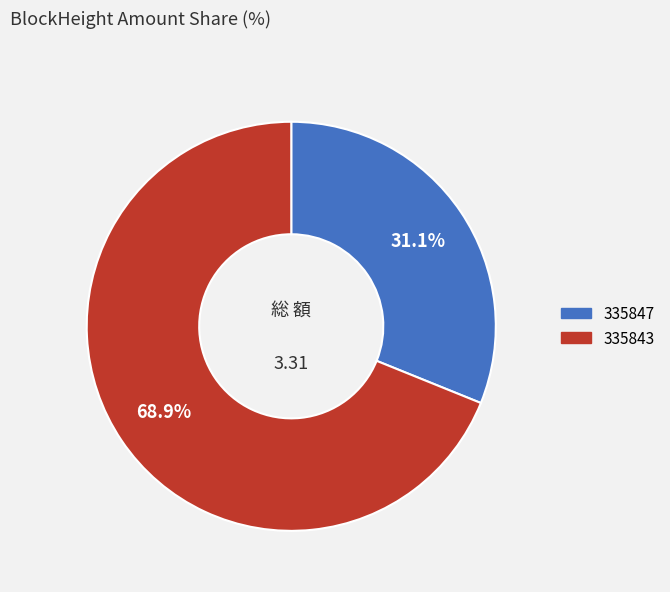

Is the sum of 335843 and 335847 greater than half?

Yes